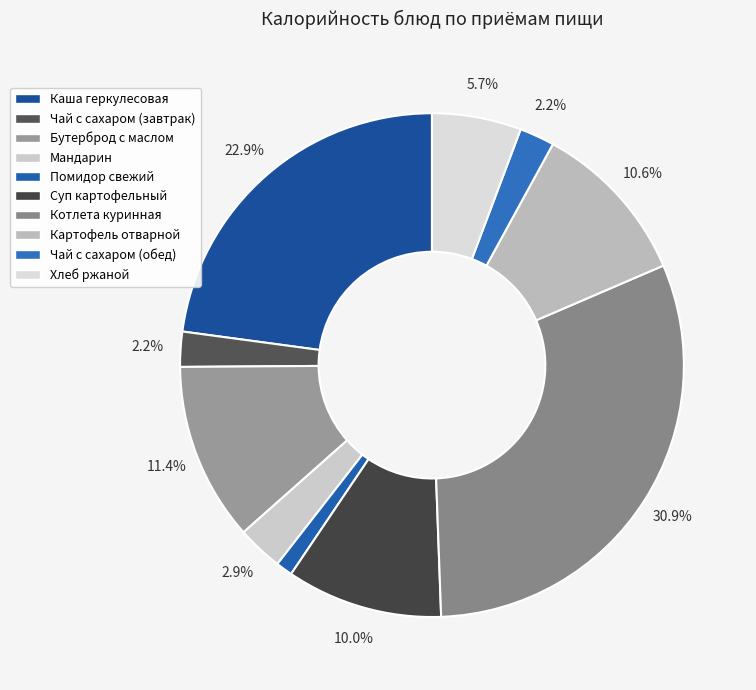

What is the total percentage of Картофель отварной and Хлеб ржаной?

16.3%